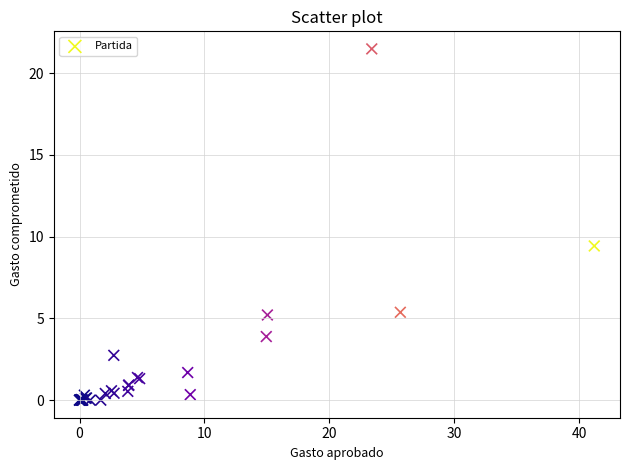

What Y value in the scatter plot is closest to 10?

9.4